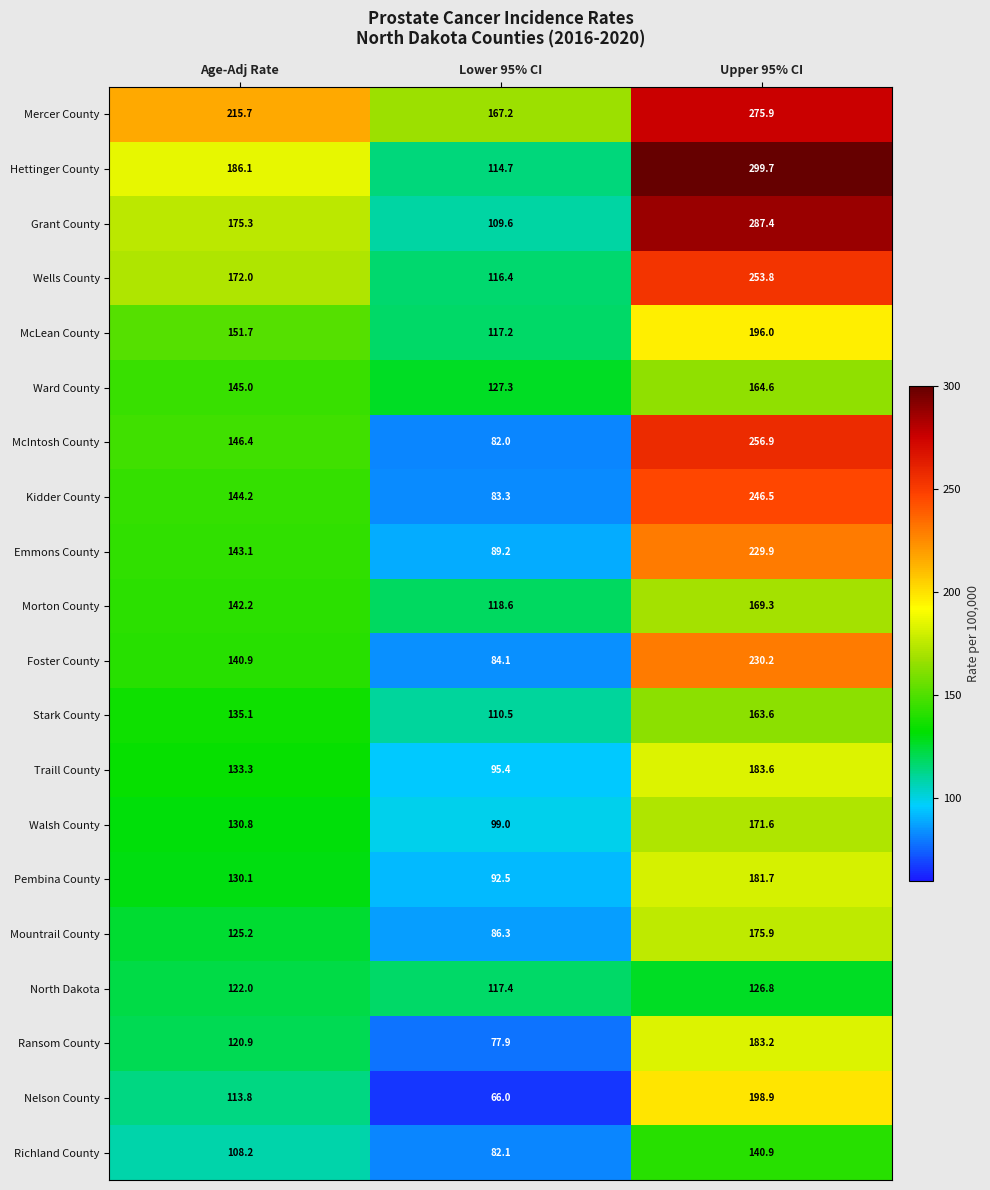

Which series has the largest range (max minus min)?

Hettinger County